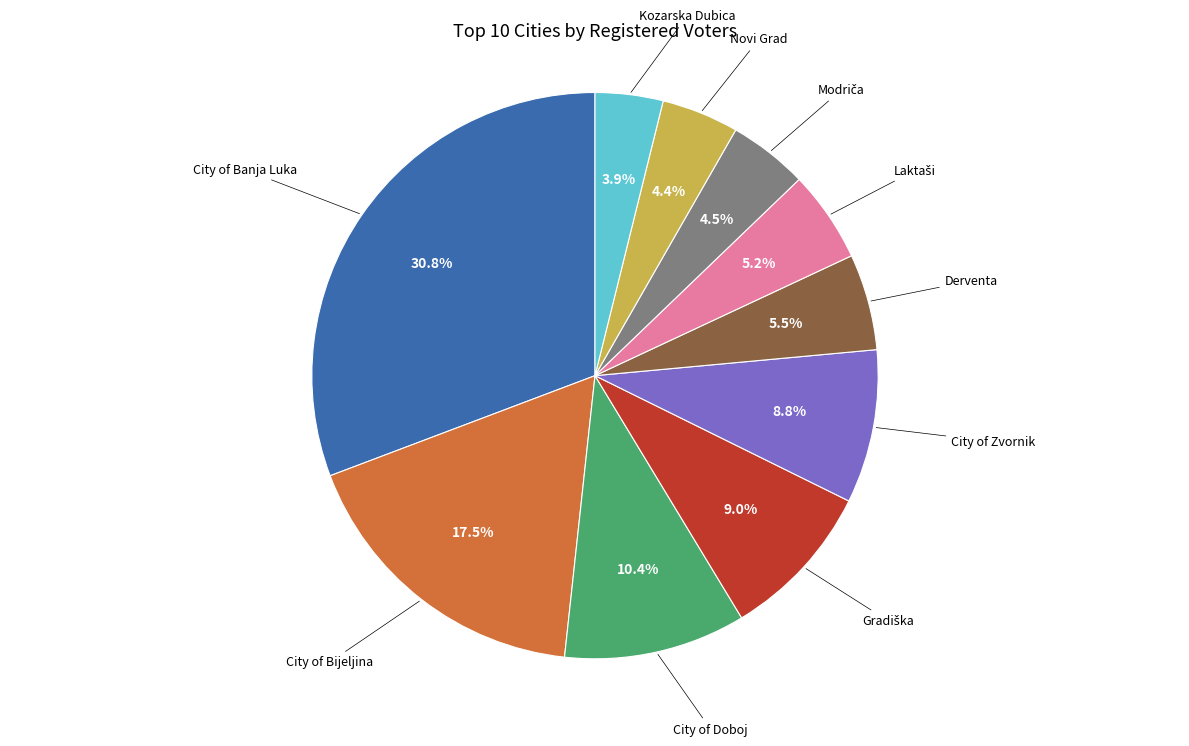

Is there any slice that represents more than half of the pie?

No